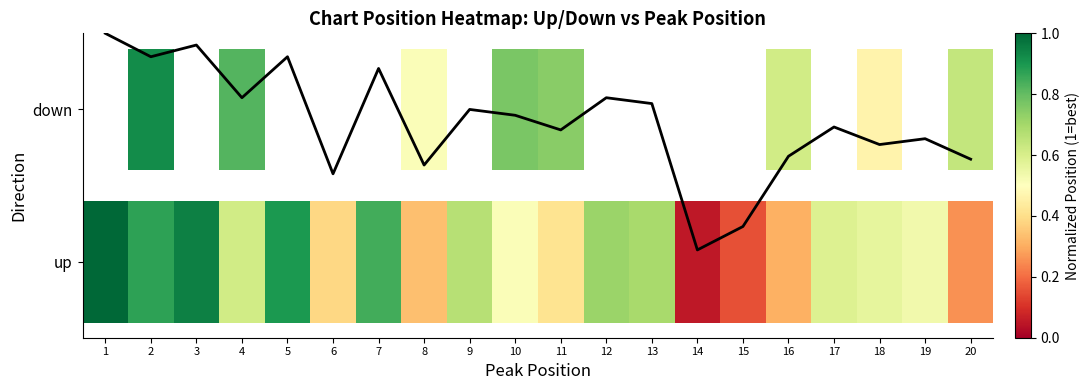

True or false: the data shows 1.1 at 4.

True